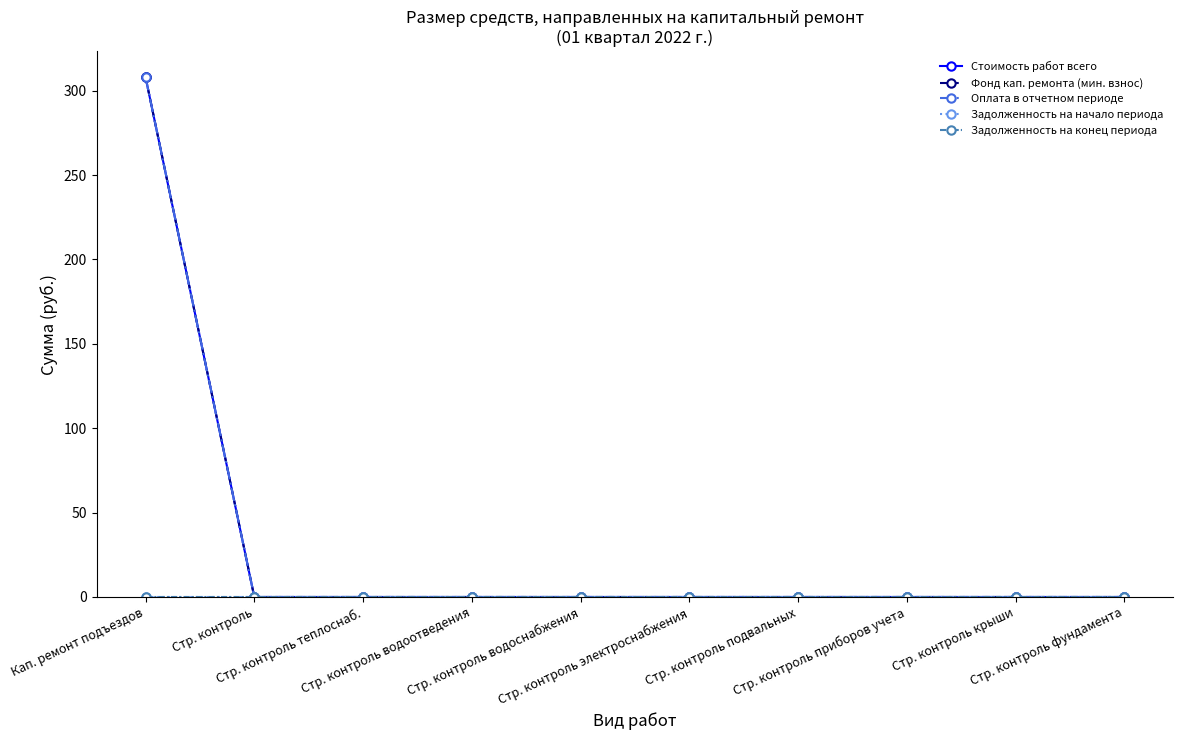

Is this an area chart (filled region under the line)?

No